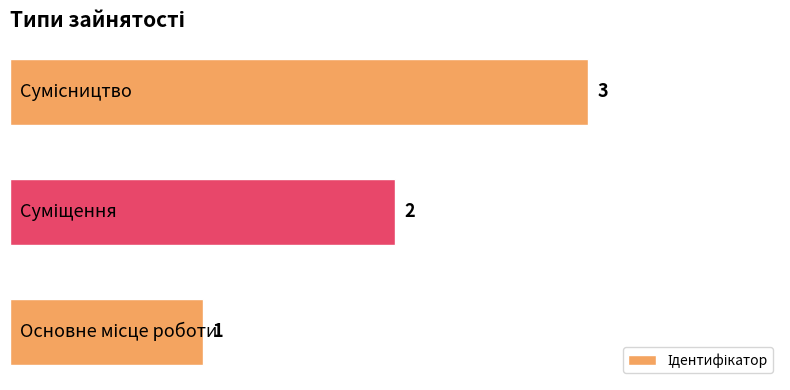

How many values are between 1 and 3?

3